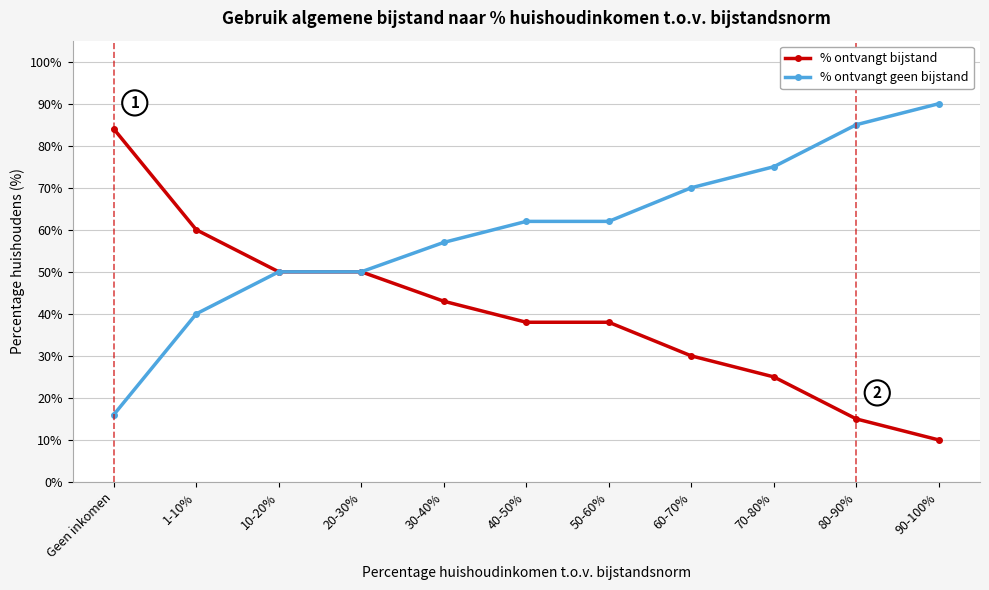

The value of % ontvangt geen bijstand at 20-30% is 50. True or false?

True